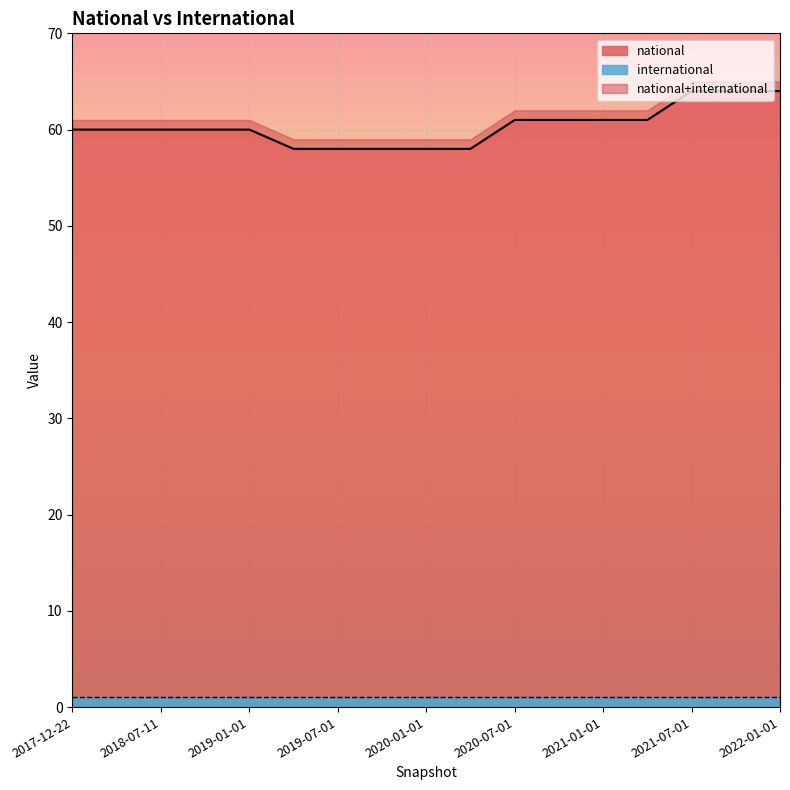

What is the difference between the second highest and minimum values?

6